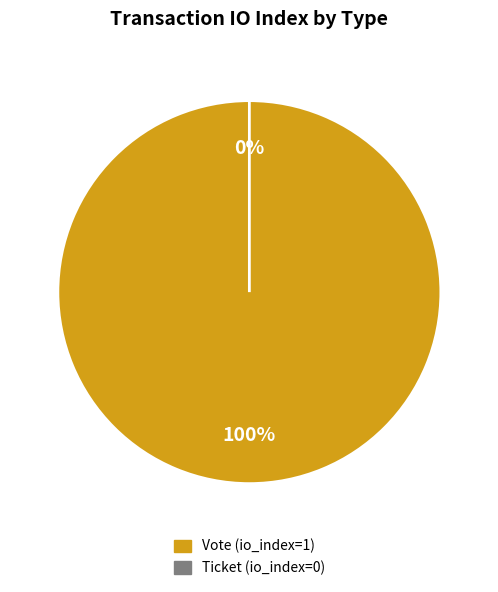

Count the number of slices in the pie.

2